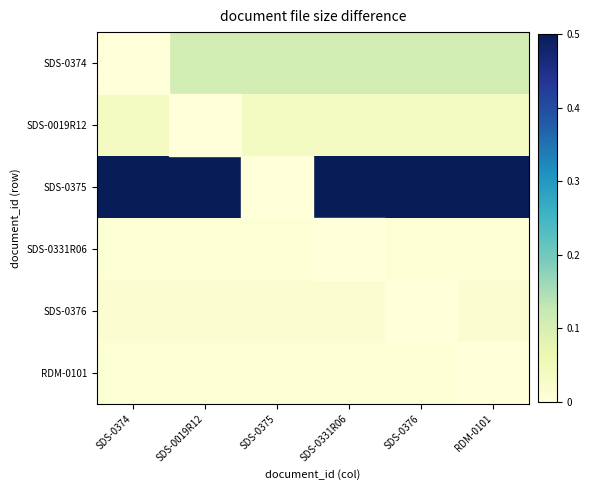

Reading left to right, transcribe all the data shown in this chart.

SDS-0374: SDS-0374=0.0	SDS-0019R12=0.1	SDS-0375=0.1	SDS-0331R06=0.1	SDS-0376=0.1	RDM-0101=0.1
SDS-0019R12: SDS-0374=0.0	SDS-0019R12=0.0	SDS-0375=0.0	SDS-0331R06=0.0	SDS-0376=0.0	RDM-0101=0.0
SDS-0375: SDS-0374=1.0	SDS-0019R12=1.0	SDS-0375=0.0	SDS-0331R06=1.0	SDS-0376=1.0	RDM-0101=1.0
SDS-0331R06: SDS-0374=0.0	SDS-0019R12=0.0	SDS-0375=0.0	SDS-0331R06=0.0	SDS-0376=0.0	RDM-0101=0.0
SDS-0376: SDS-0374=0.0	SDS-0019R12=0.0	SDS-0375=0.0	SDS-0331R06=0.0	SDS-0376=0.0	RDM-0101=0.0
RDM-0101: SDS-0374=0.0	SDS-0019R12=0.0	SDS-0375=0.0	SDS-0331R06=0.0	SDS-0376=0.0	RDM-0101=0.0